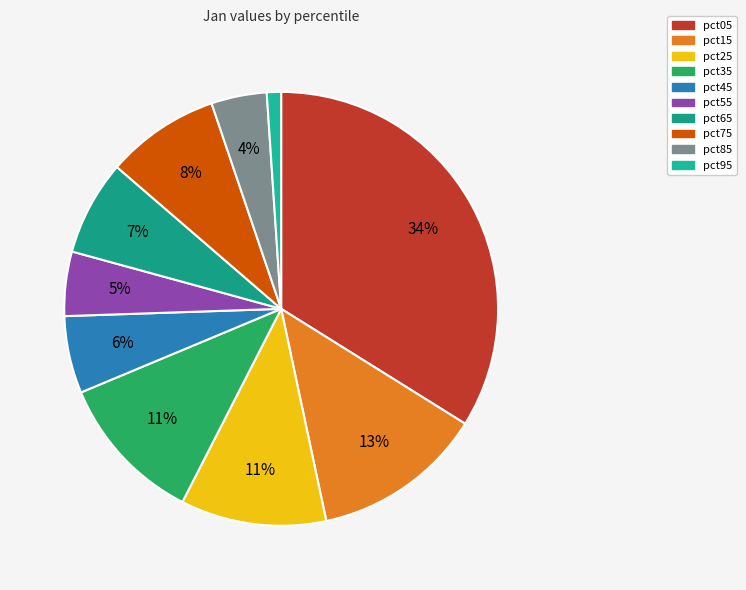

How many segments does this pie chart have?

10